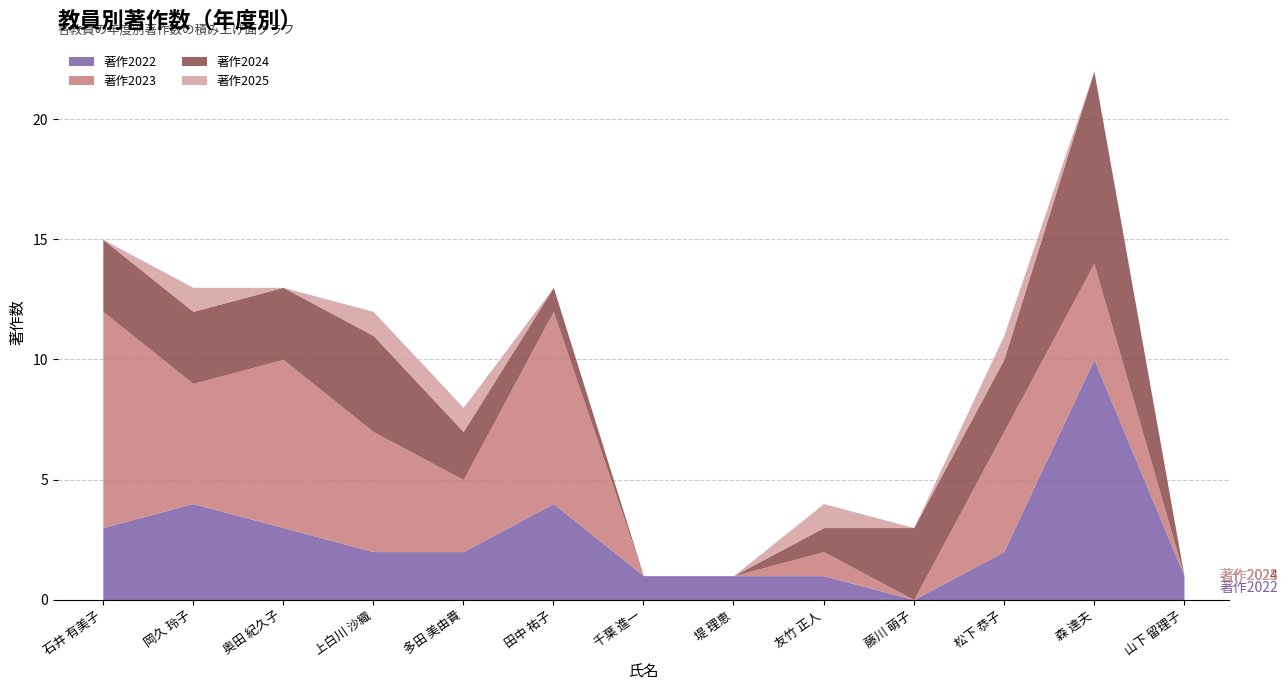

The value of 著作2023 at 石井 有美子 is 12. True or false?

False